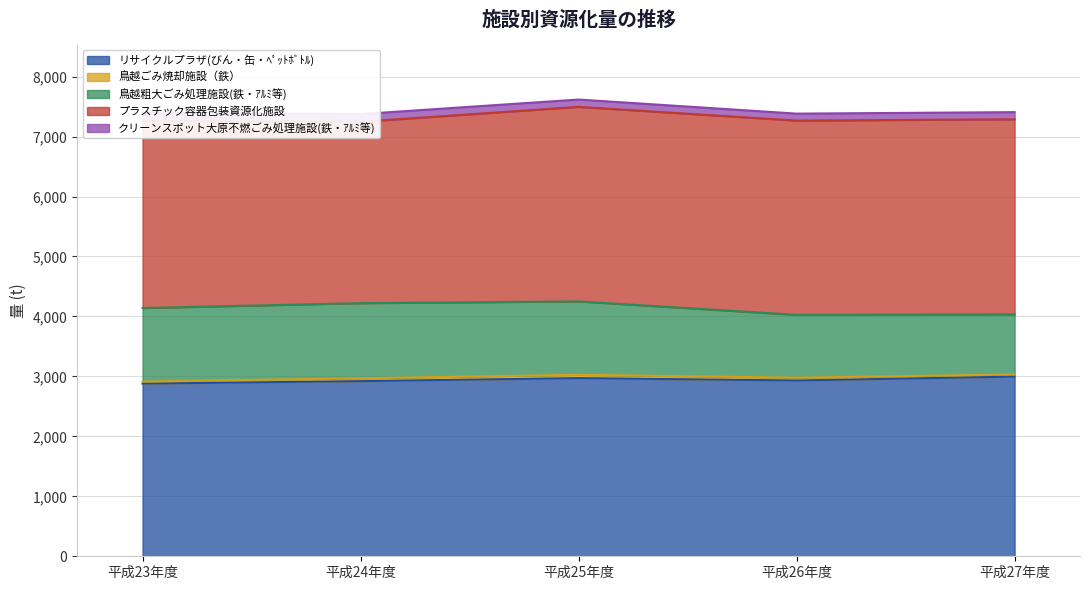

Reading left to right, what are all the values shown in this chart?

リサイクルプラザ(びん・缶・ﾍﾟｯﾄﾎﾞﾄﾙ): 2880	2921	2972	2932	2997
鳥越ごみ焼却施設（鉄）: 33	48	55	47	36
鳥越粗大ごみ処理施設(鉄・ｱﾙﾐ等): 1228	1253	1224	1048	1003
プラスチック容器包装資源化施設: 3124	3025	3245	3240	3253
クリーンスポット大原不燃ごみ処理施設(鉄・ｱﾙﾐ等): 135	128	122	116	119